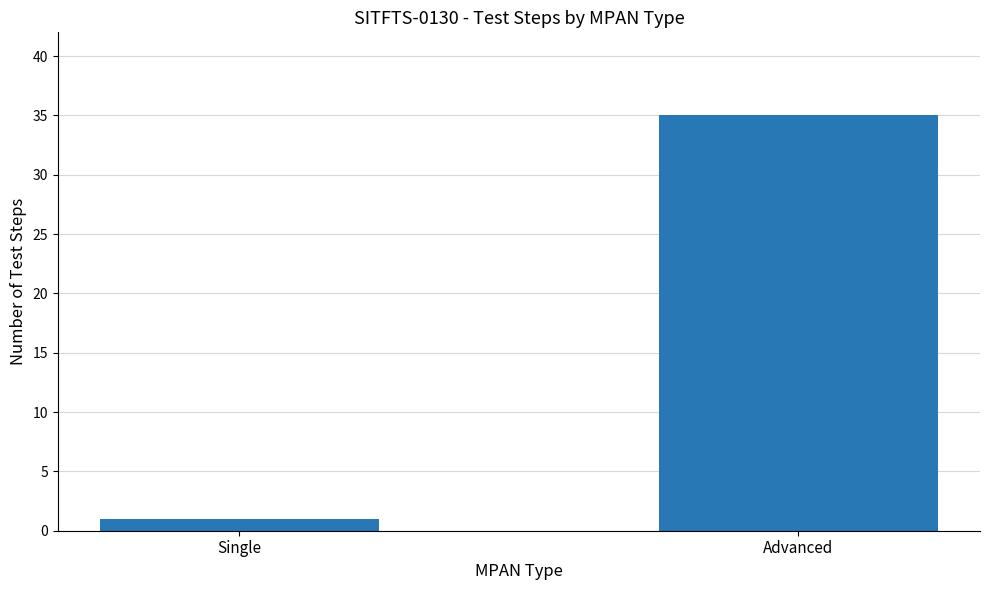

What is the value of the 1st bar from the left?

1